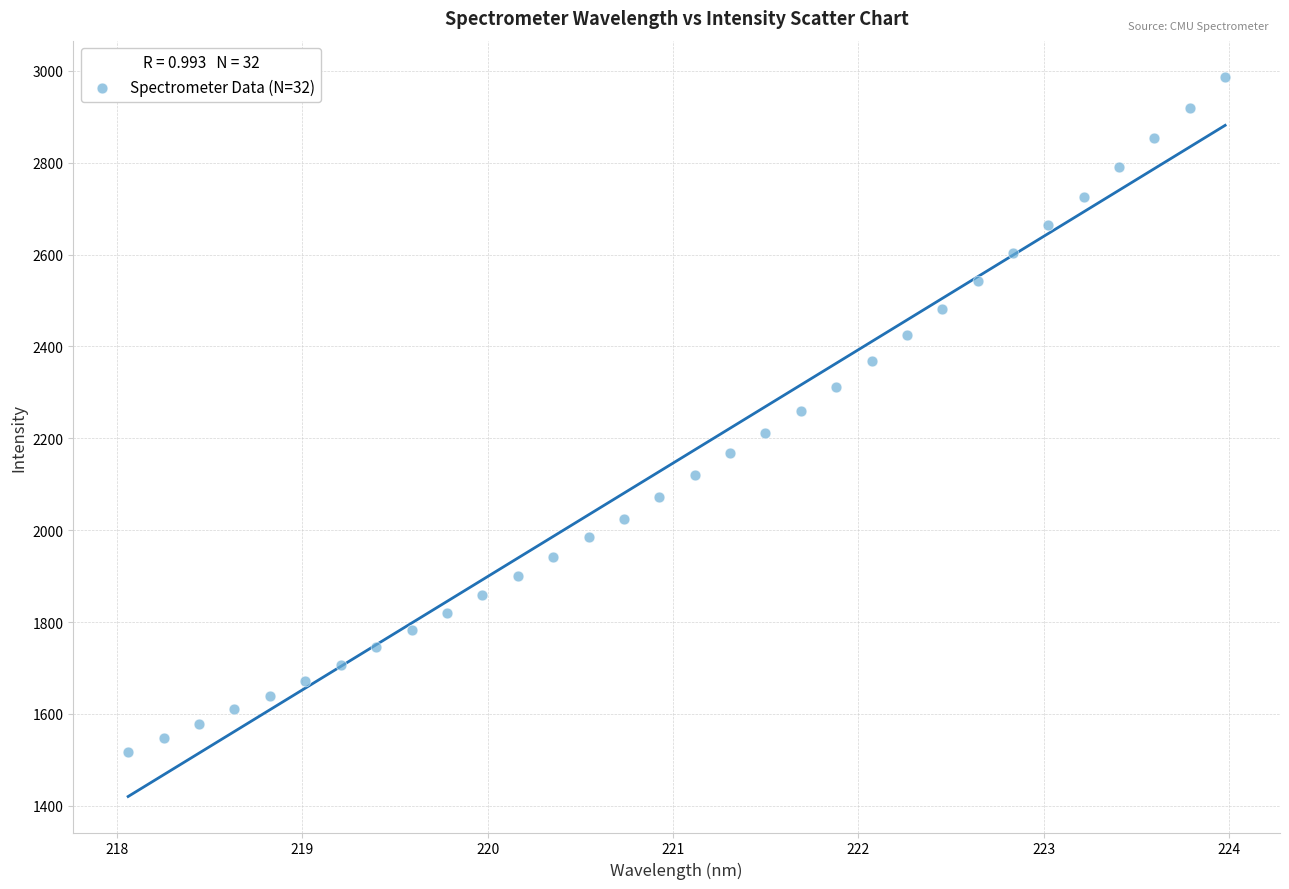

What is the range of Y values (max minus min)?

1469.7